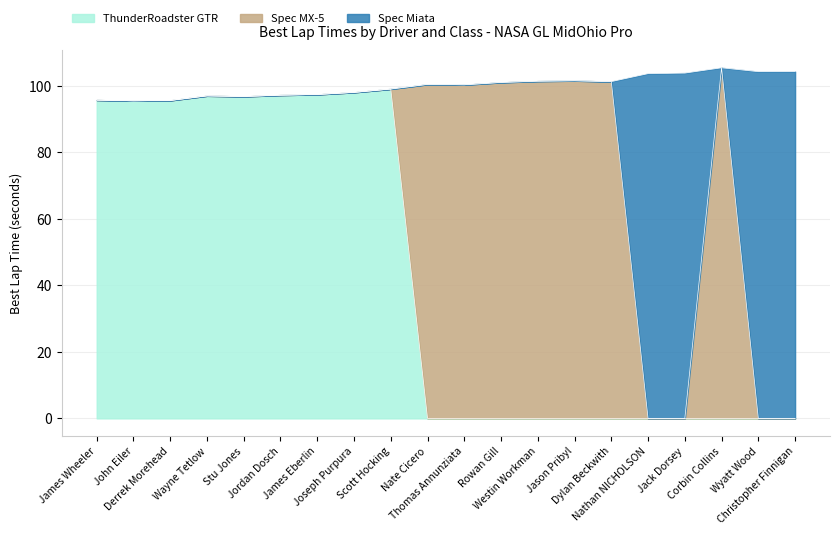

What is the difference between the ThunderRoadster GTR values at Rowan Gill and James Wheeler?

95.8